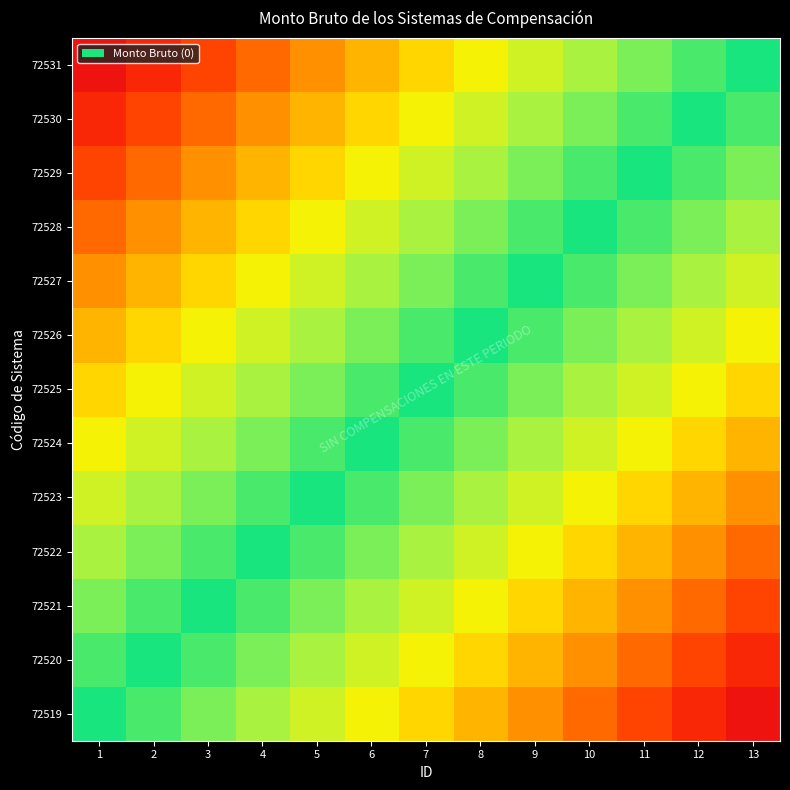

Reading left to right, transcribe all the data shown in this chart.

72519: 1=0.0	2=0.1	3=0.2	4=0.2	5=0.3	6=0.4	7=0.5	8=0.5	9=0.6	10=0.7	11=0.8	12=0.8	13=0.9
72520: 1=0.1	2=0.0	3=0.1	4=0.2	5=0.2	6=0.3	7=0.4	8=0.5	9=0.5	10=0.6	11=0.7	12=0.8	13=0.8
72521: 1=0.2	2=0.1	3=0.0	4=0.1	5=0.2	6=0.2	7=0.3	8=0.4	9=0.5	10=0.5	11=0.6	12=0.7	13=0.8
72522: 1=0.2	2=0.2	3=0.1	4=0.0	5=0.1	6=0.2	7=0.2	8=0.3	9=0.4	10=0.5	11=0.5	12=0.6	13=0.7
72523: 1=0.3	2=0.2	3=0.2	4=0.1	5=0.0	6=0.1	7=0.2	8=0.2	9=0.3	10=0.4	11=0.5	12=0.5	13=0.6
72524: 1=0.4	2=0.3	3=0.2	4=0.2	5=0.1	6=0.0	7=0.1	8=0.2	9=0.2	10=0.3	11=0.4	12=0.5	13=0.5
72525: 1=0.5	2=0.4	3=0.3	4=0.2	5=0.2	6=0.1	7=0.0	8=0.1	9=0.2	10=0.2	11=0.3	12=0.4	13=0.5
72526: 1=0.5	2=0.5	3=0.4	4=0.3	5=0.2	6=0.2	7=0.1	8=0.0	9=0.1	10=0.2	11=0.2	12=0.3	13=0.4
72527: 1=0.6	2=0.5	3=0.5	4=0.4	5=0.3	6=0.2	7=0.2	8=0.1	9=0.0	10=0.1	11=0.2	12=0.2	13=0.3
72528: 1=0.7	2=0.6	3=0.5	4=0.5	5=0.4	6=0.3	7=0.2	8=0.2	9=0.1	10=0.0	11=0.1	12=0.2	13=0.2
72529: 1=0.8	2=0.7	3=0.6	4=0.5	5=0.5	6=0.4	7=0.3	8=0.2	9=0.2	10=0.1	11=0.0	12=0.1	13=0.2
72530: 1=0.8	2=0.8	3=0.7	4=0.6	5=0.5	6=0.5	7=0.4	8=0.3	9=0.2	10=0.2	11=0.1	12=0.0	13=0.1
72531: 1=0.9	2=0.8	3=0.8	4=0.7	5=0.6	6=0.5	7=0.5	8=0.4	9=0.3	10=0.2	11=0.2	12=0.1	13=0.0